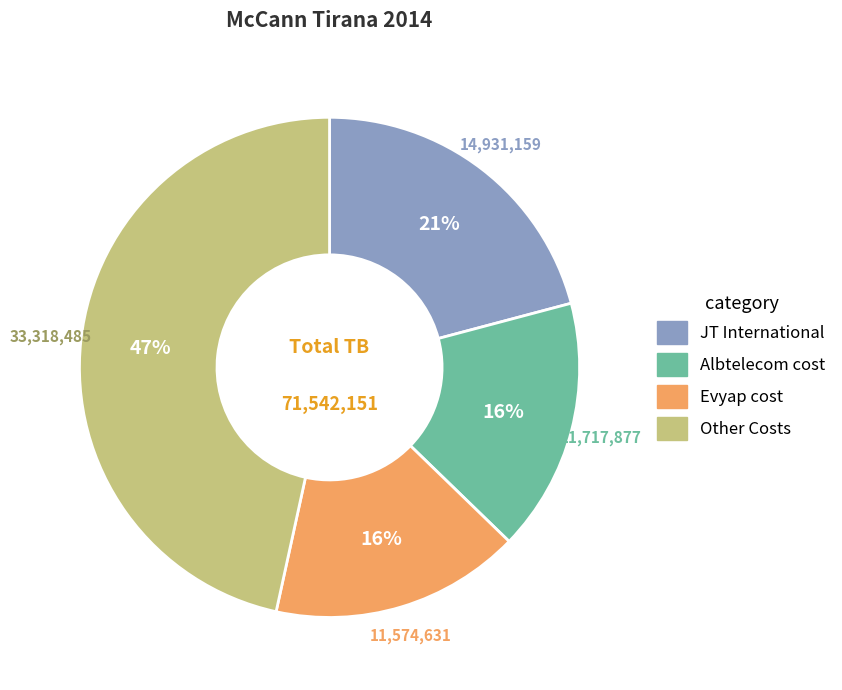

Is there any slice that represents more than half of the pie?

No